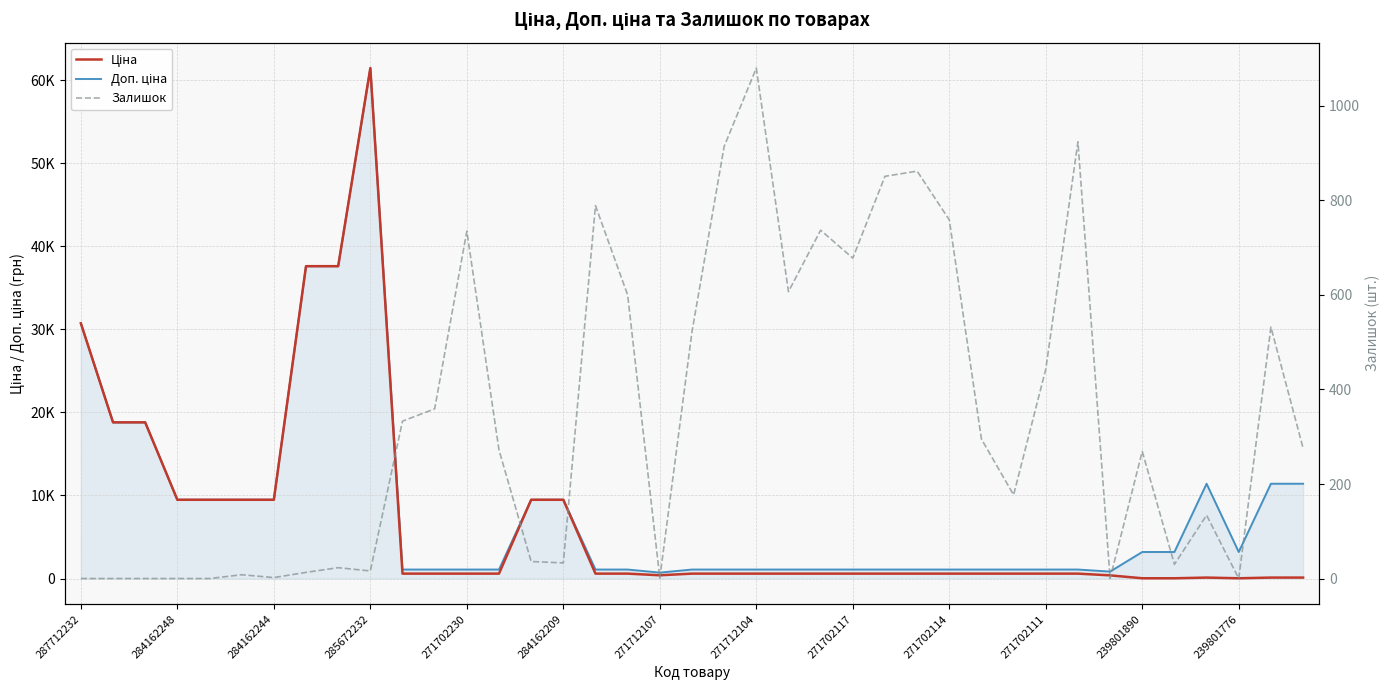

Rank the series by their maximum value, from highest to lowest.

Ціна, Доп. ціна, Залишок